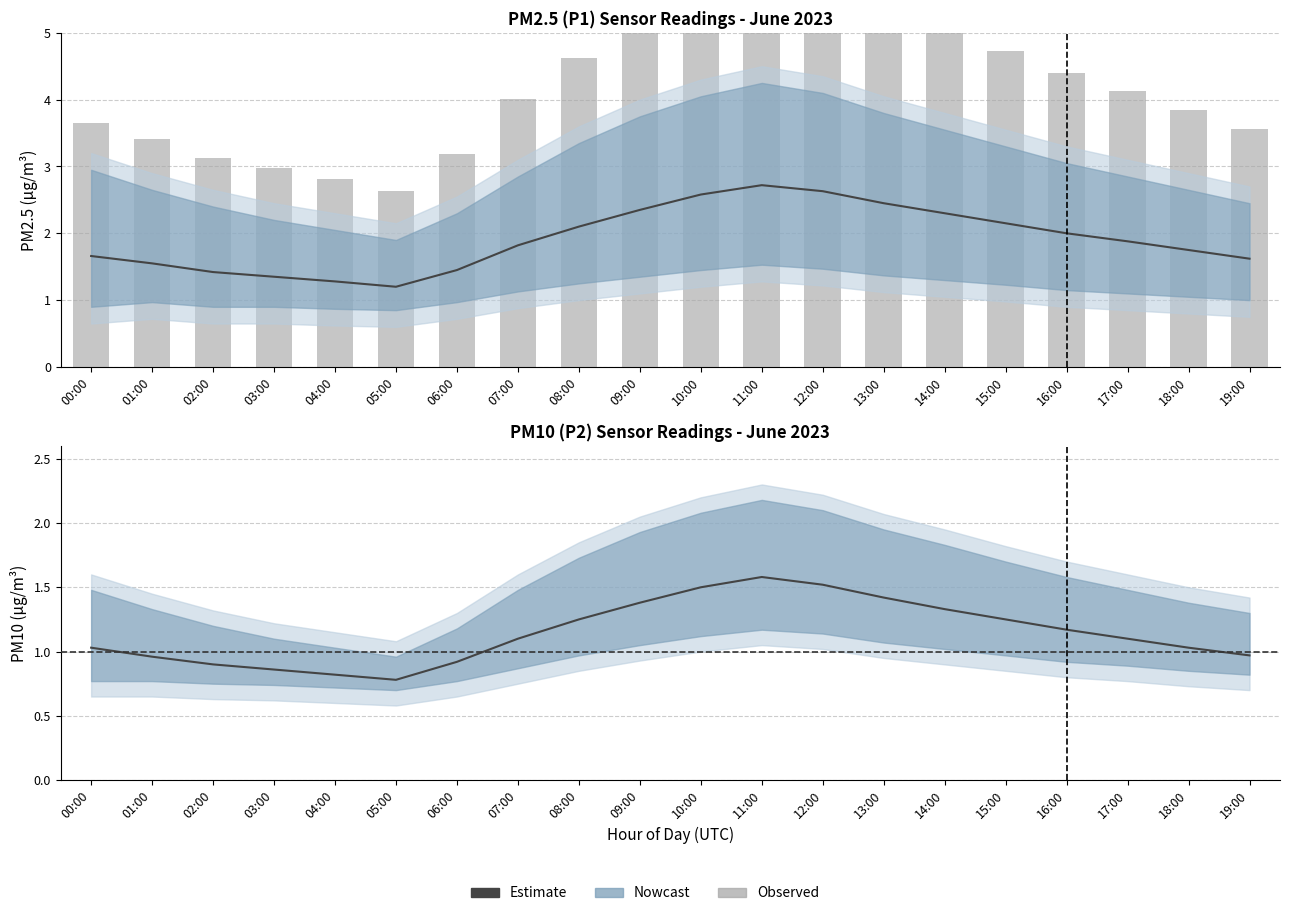

Which series has the largest total across all categories?

Observed P1